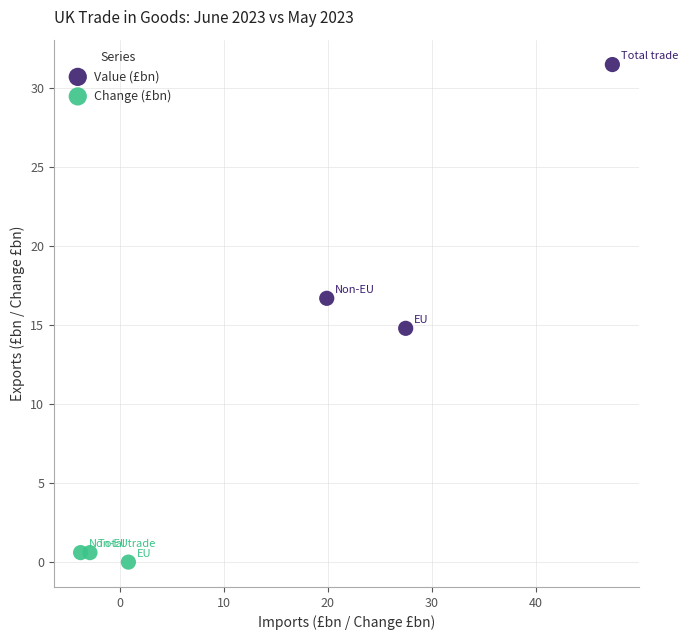

Which series reaches the minimum Y coordinate?

Change (£bn)